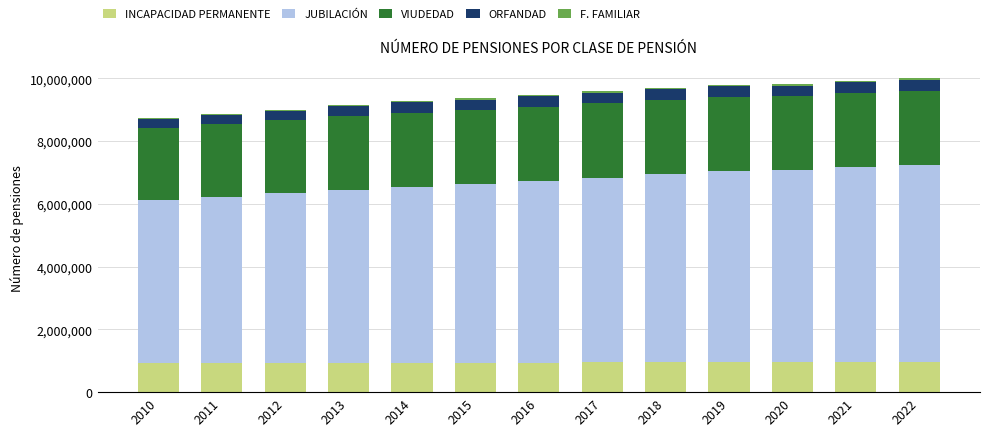

What is the maximum value for INCAPACIDAD PERMANENTE?

962035